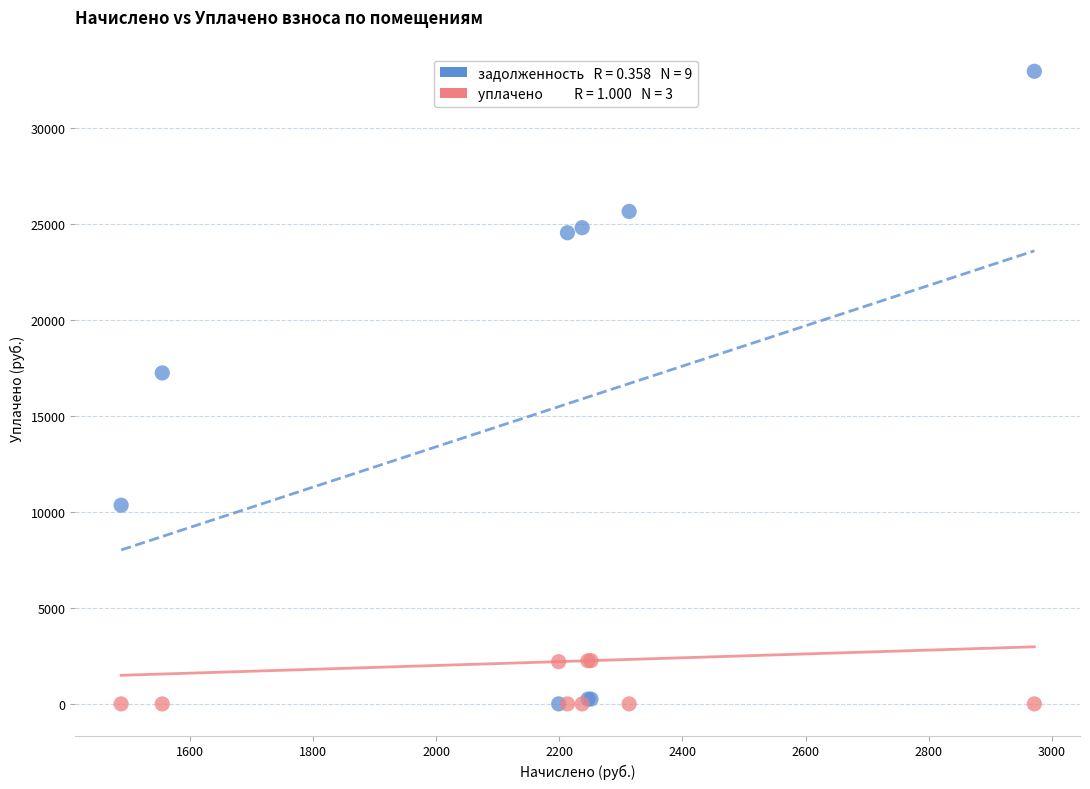

Across all series, what Y value is closest to 16463?

17227.4